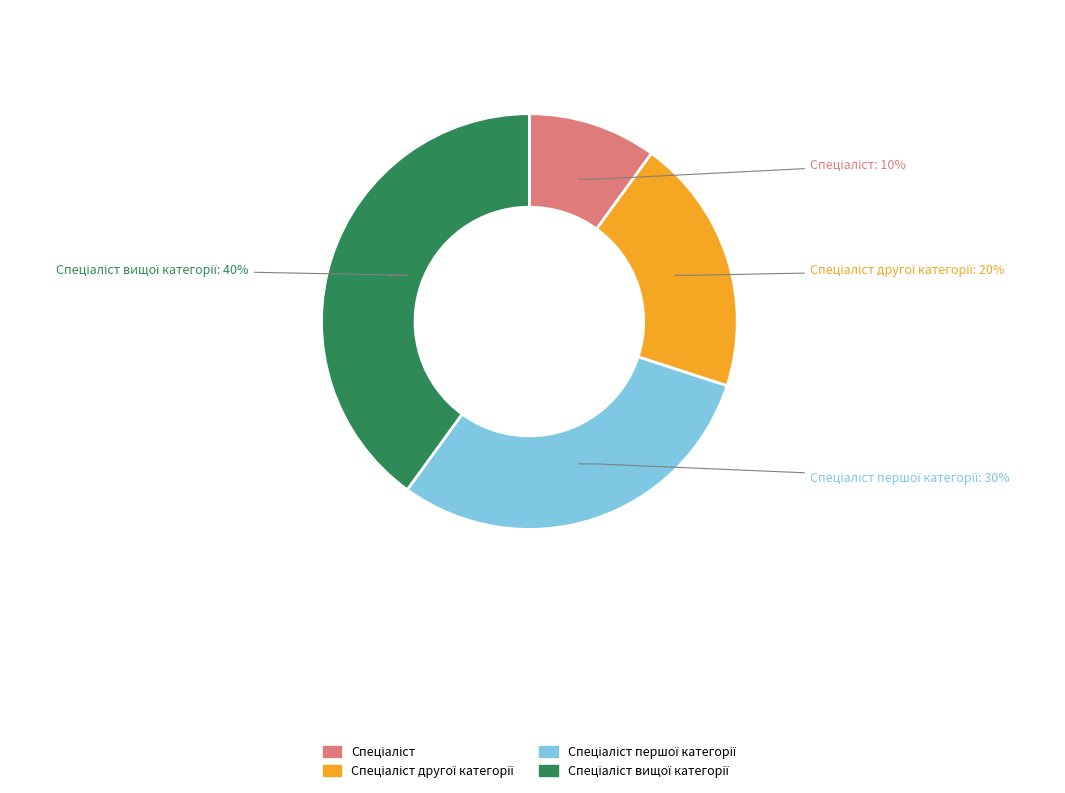

Count the number of slices in the pie.

4